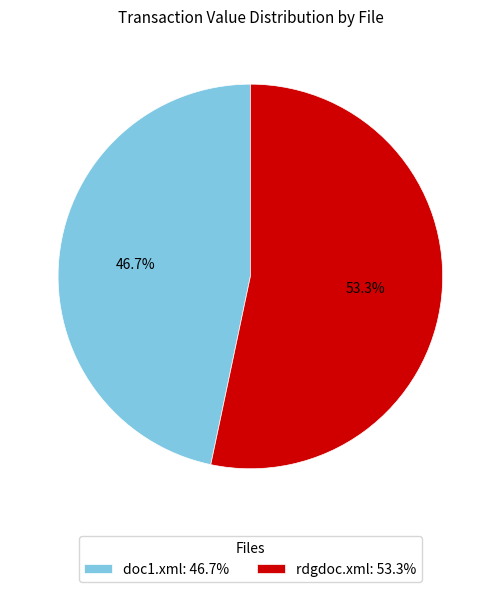

How many slices are in this pie chart?

2